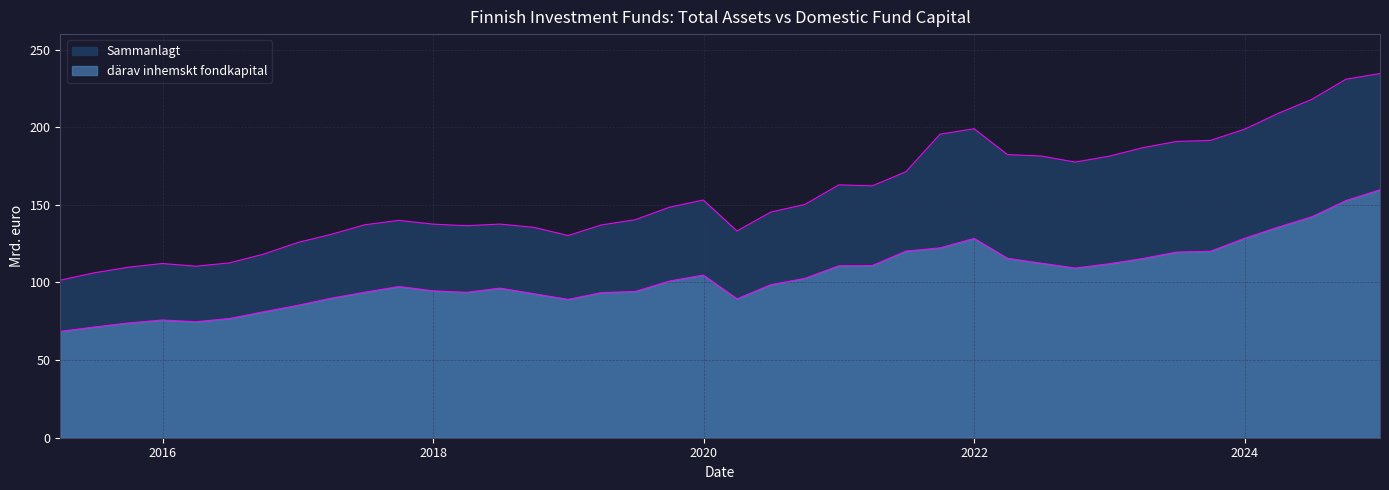

True or false: Sammanlagt has more than 1 interior local peaks.

True